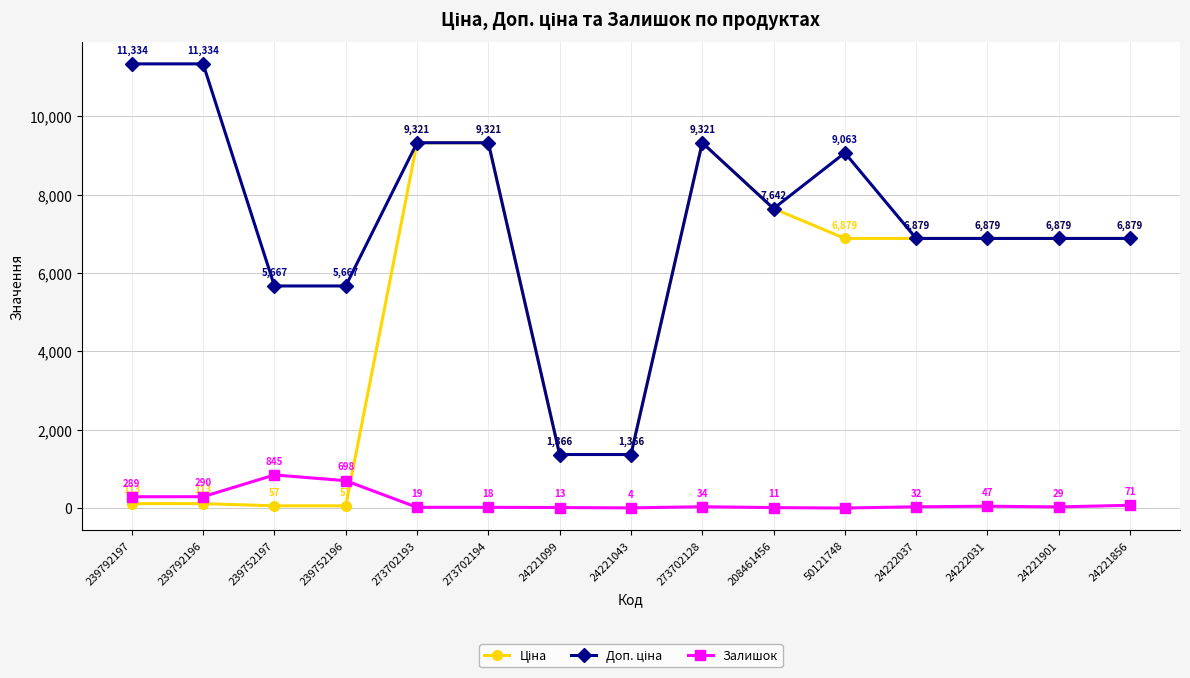

At which category does the chart reach its minimum across all series?

50121748